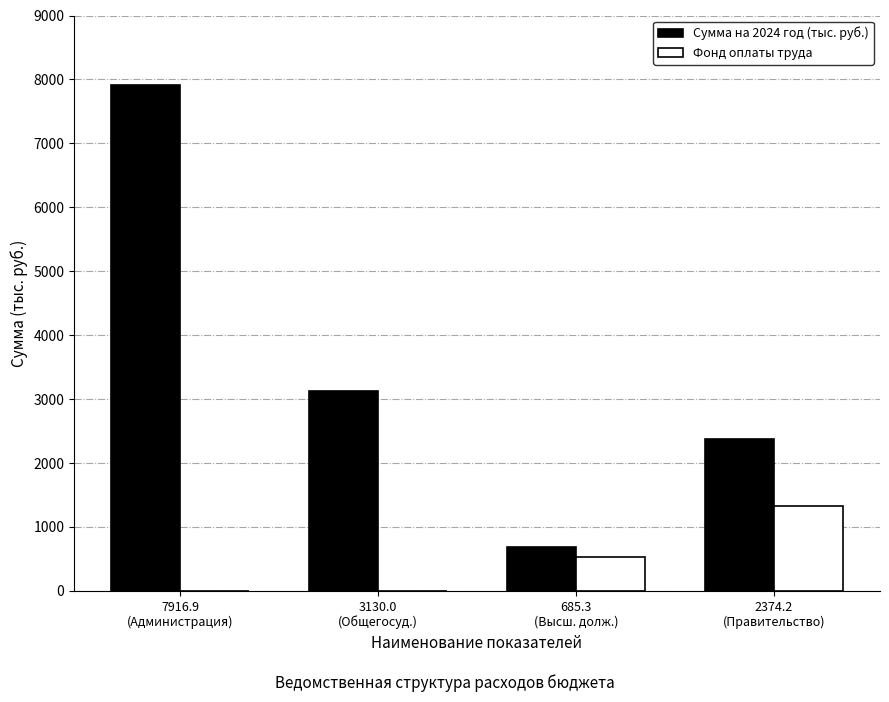

What is the sum of all Фонд оплаты труда values?

1853.3